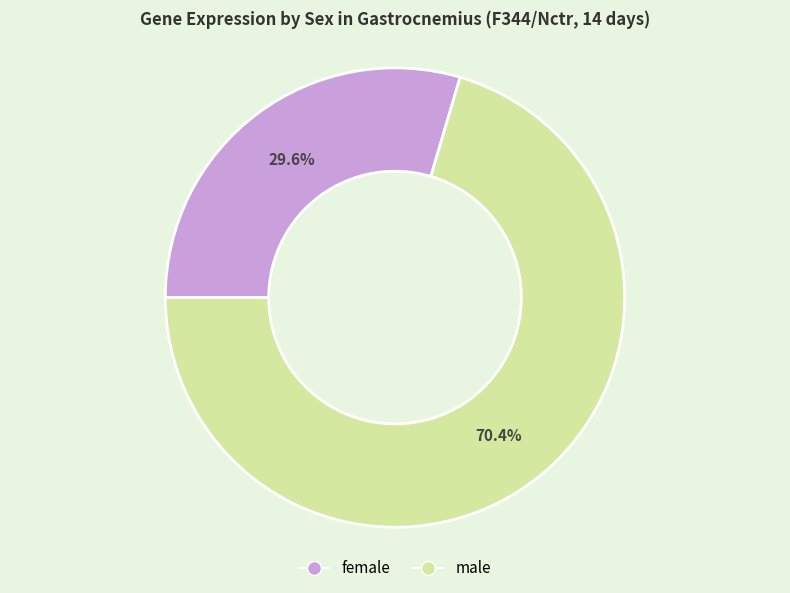

Count the number of slices in the pie.

2